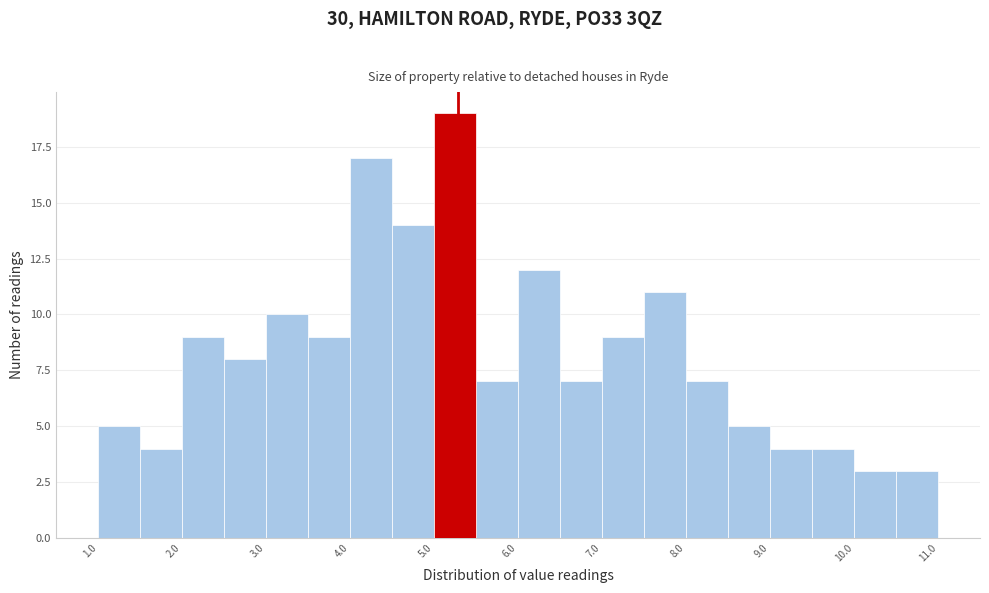

Reading left to right, transcribe this chart: for each bar, give the range it covers on the x-axis and its height. The values are not printed on the chart, so give them approximately, as read against the axis.

1.0 to 1.5: 5
1.5 to 2.0: 4
2.0 to 2.5: 9
2.5 to 3.0: 8
3.0 to 3.5: 10
3.5 to 4.0: 9
4.0 to 4.5: 17
4.5 to 5.0: 14
5.0 to 5.5: 19
5.5 to 6.0: 7
6.0 to 6.5: 12
6.5 to 7.0: 7
7.0 to 7.5: 9
7.5 to 8.0: 11
8.0 to 8.5: 7
8.5 to 9.0: 5
9.0 to 9.5: 4
9.5 to 10.0: 4
10.0 to 10.5: 3
10.5 to 11.0: 3